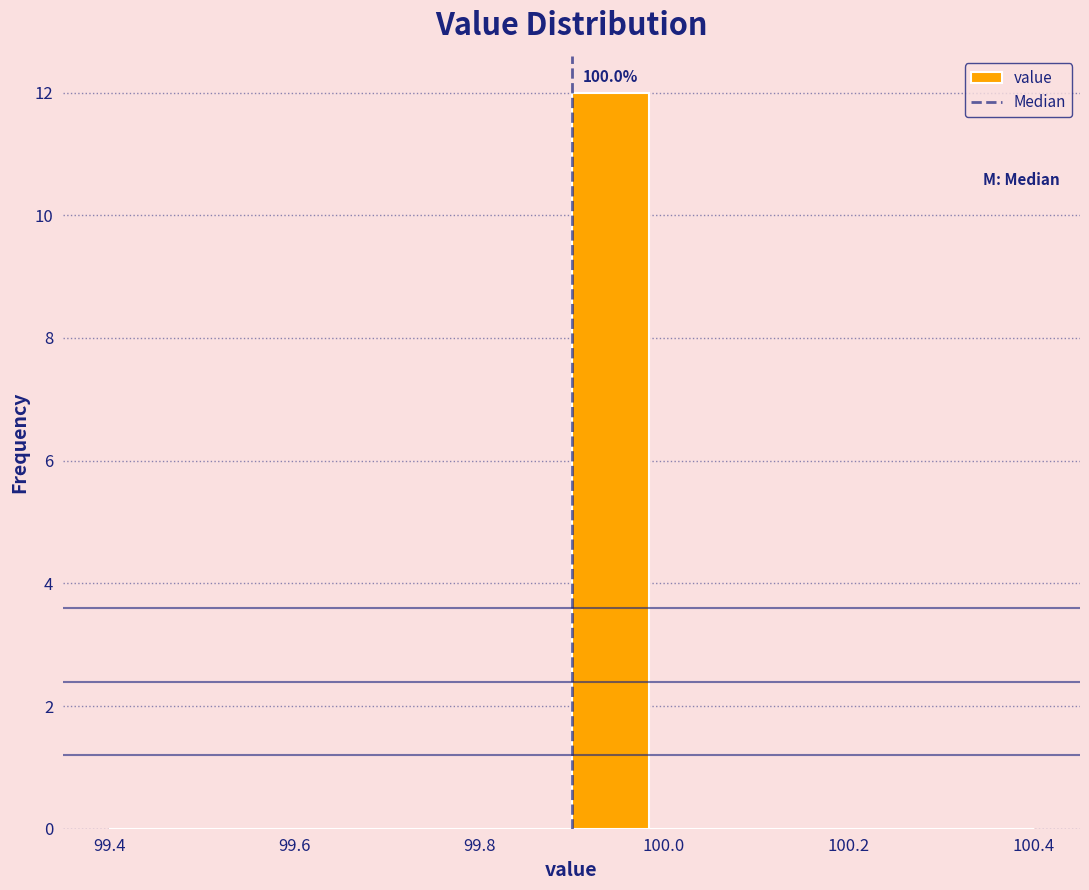

Which range on the x-axis has the tallest bar?

99.90 to 99.98